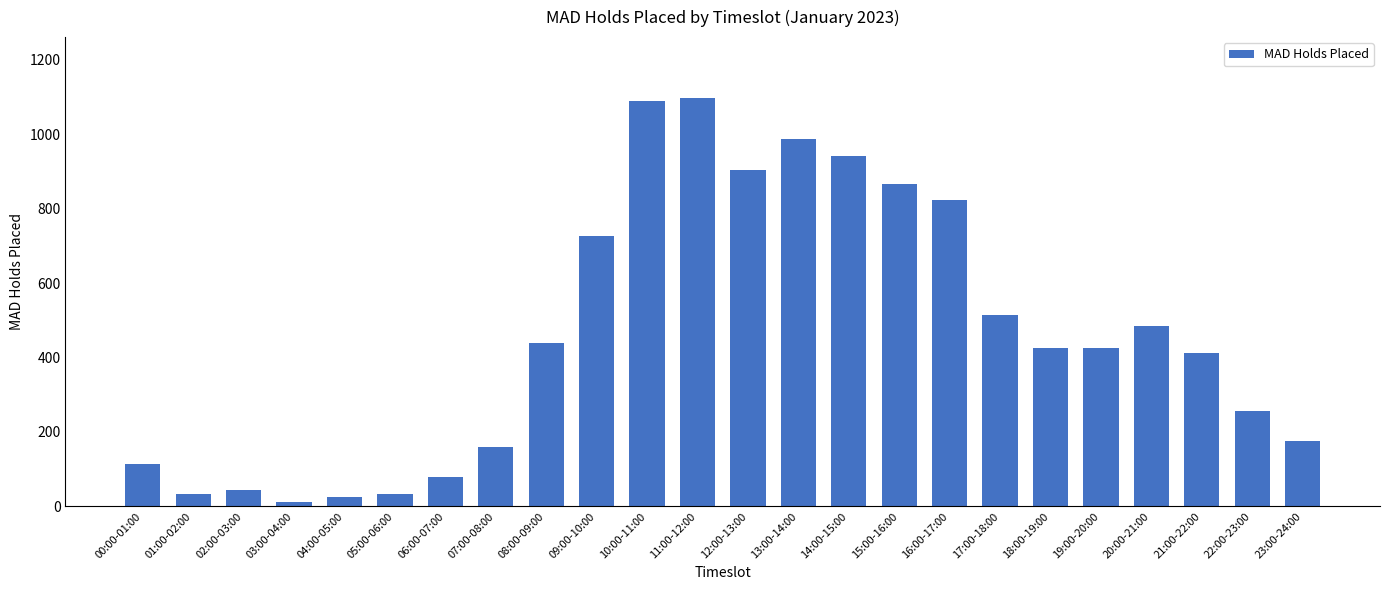

What is the label of the 15th bar from the left?

14:00-15:00